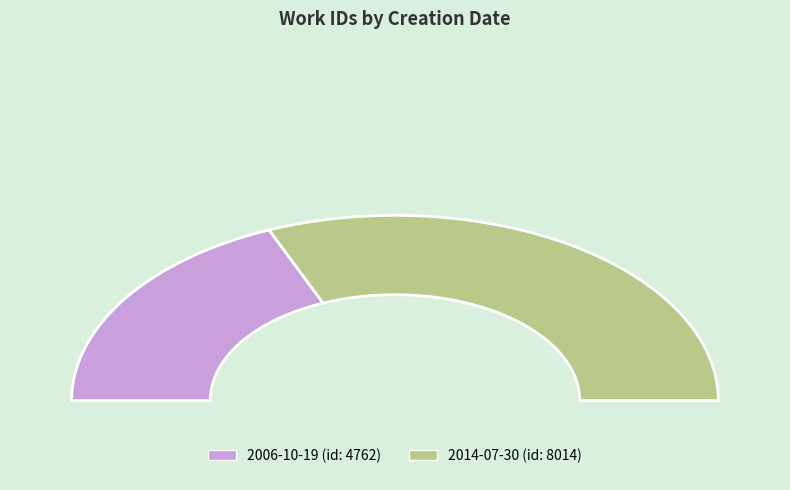

True or false: 2006-10-19 accounts for 50% of the total.

False